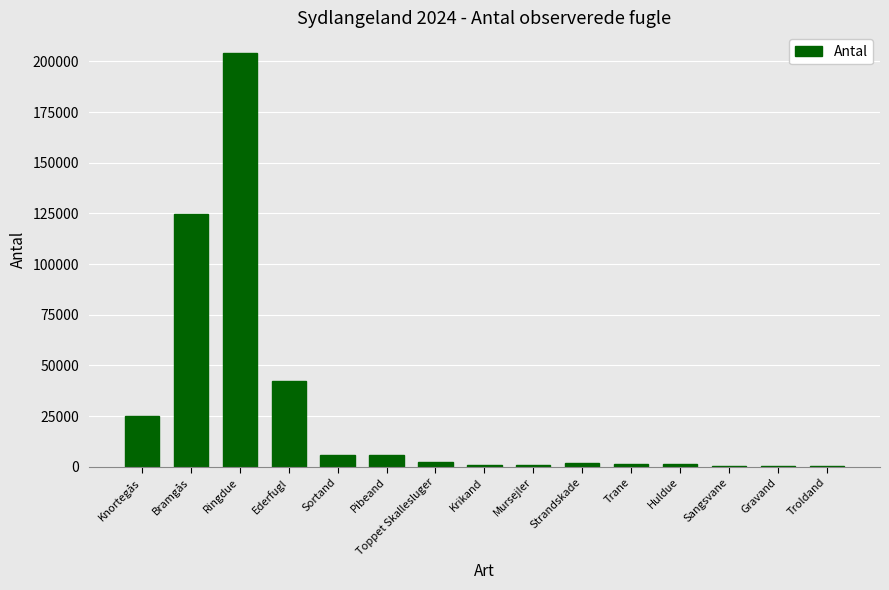

Where is the data nearest to the value 102179?

Bramgås